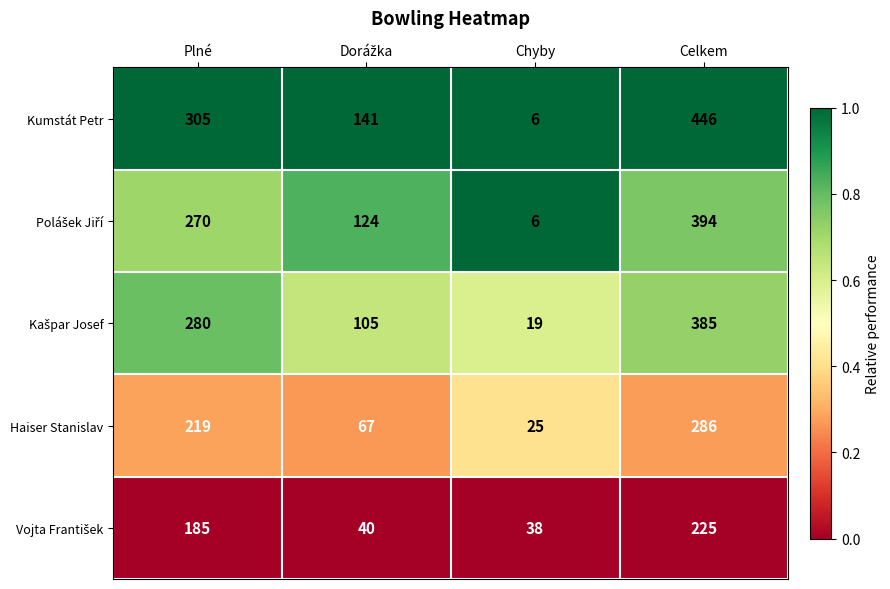

Read the Haiser Stanislav value at Celkem, to the nearest 10.

290